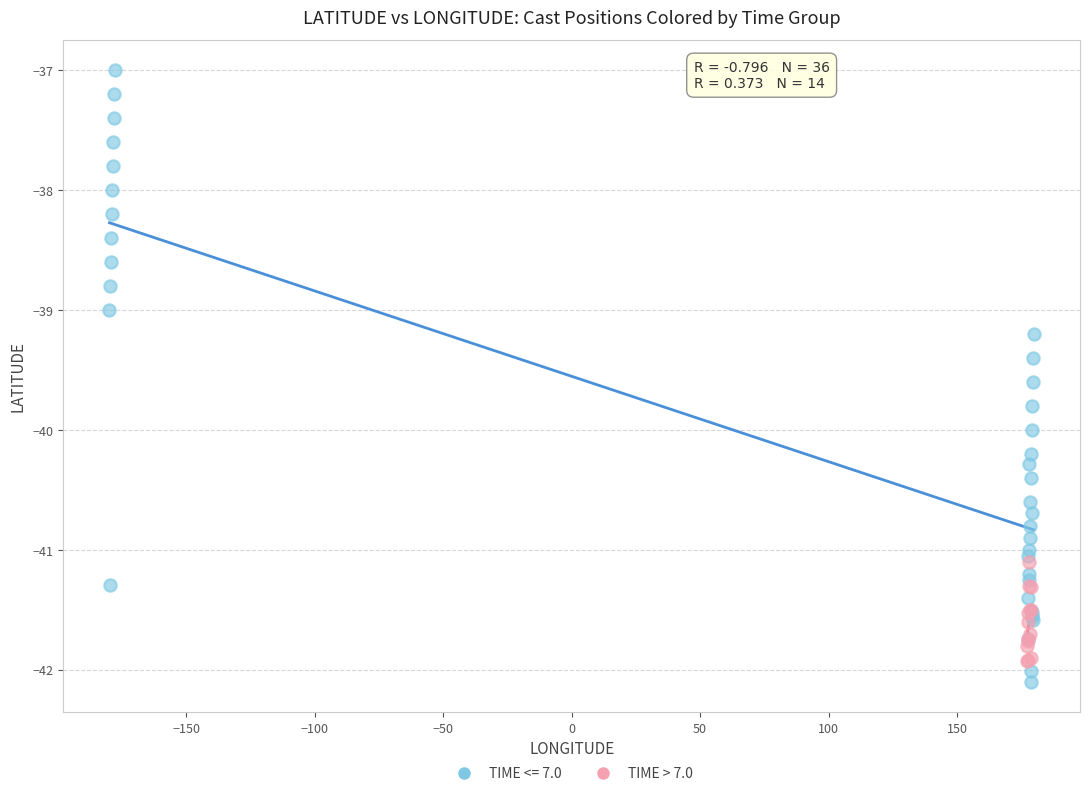

Which series reaches the maximum Y coordinate?

TIME <= 7.0